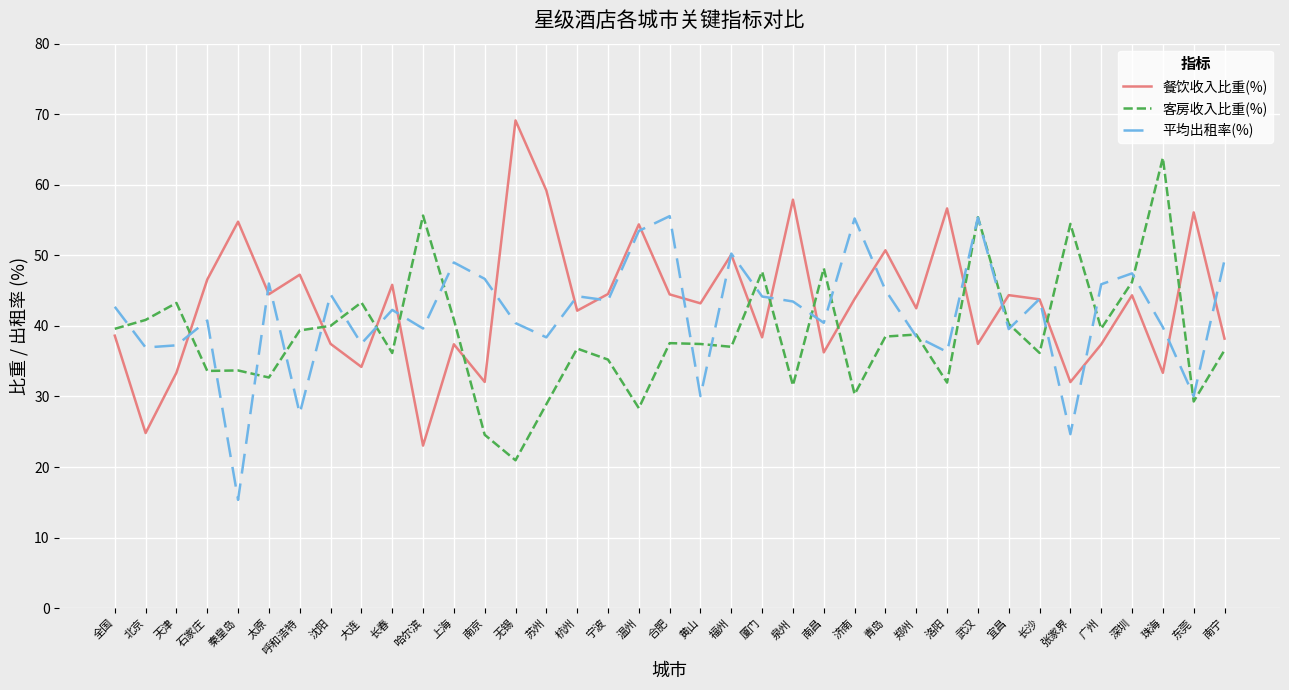

At how many categories does at least one series exceed 61?

2